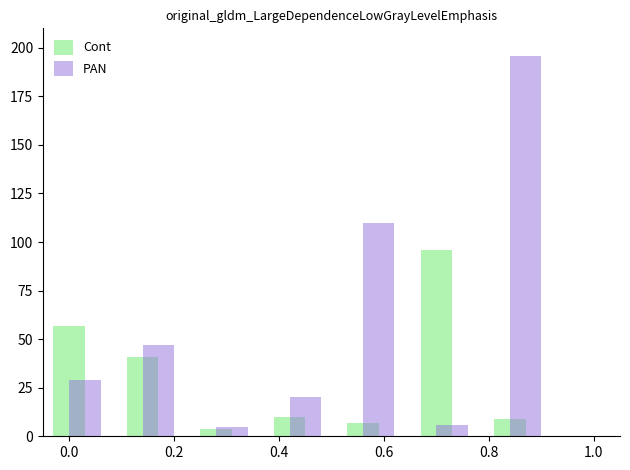

What is the maximum value shown in the chart?

196